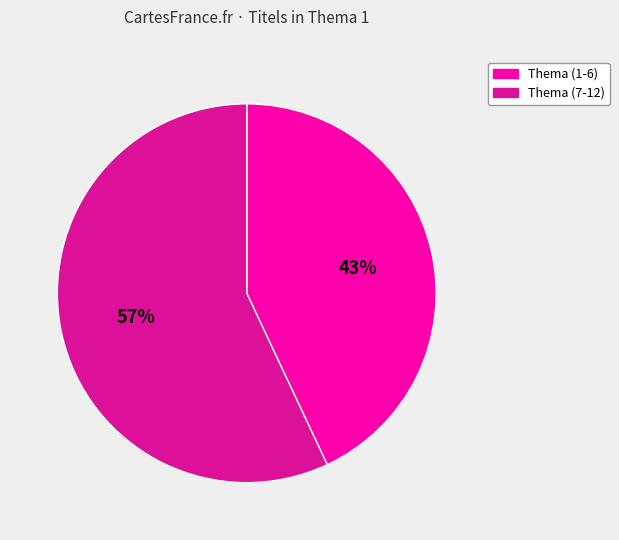

How many slices are in this pie chart?

2